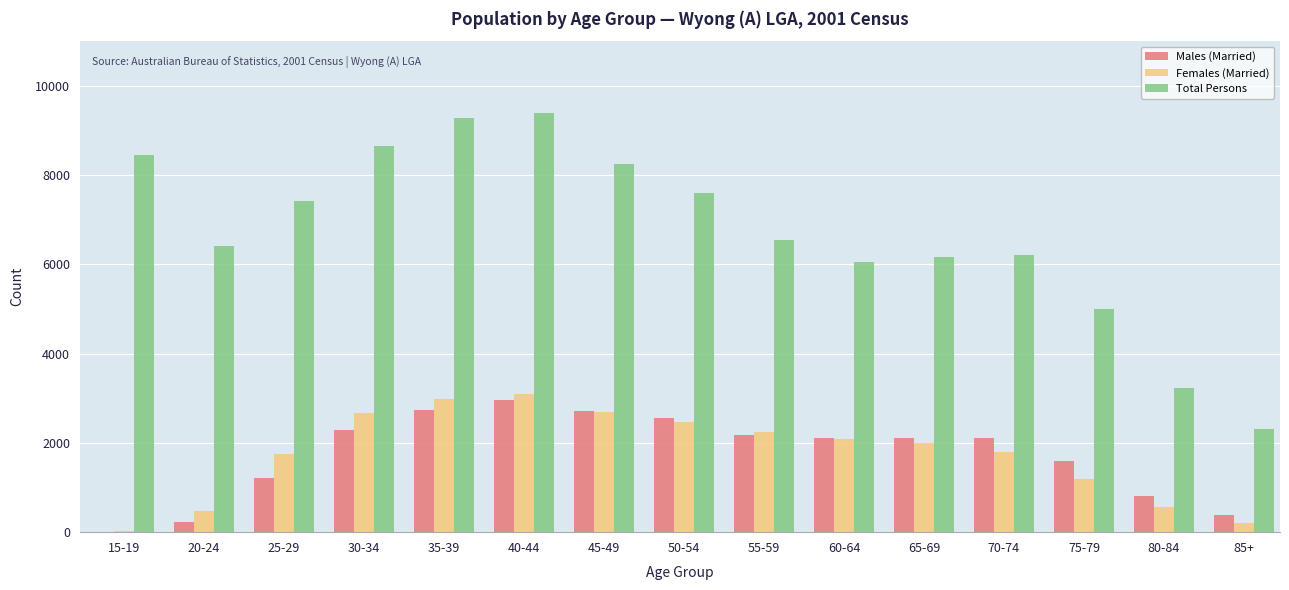

The value of Total Persons at 60-64 is 2004. True or false?

False